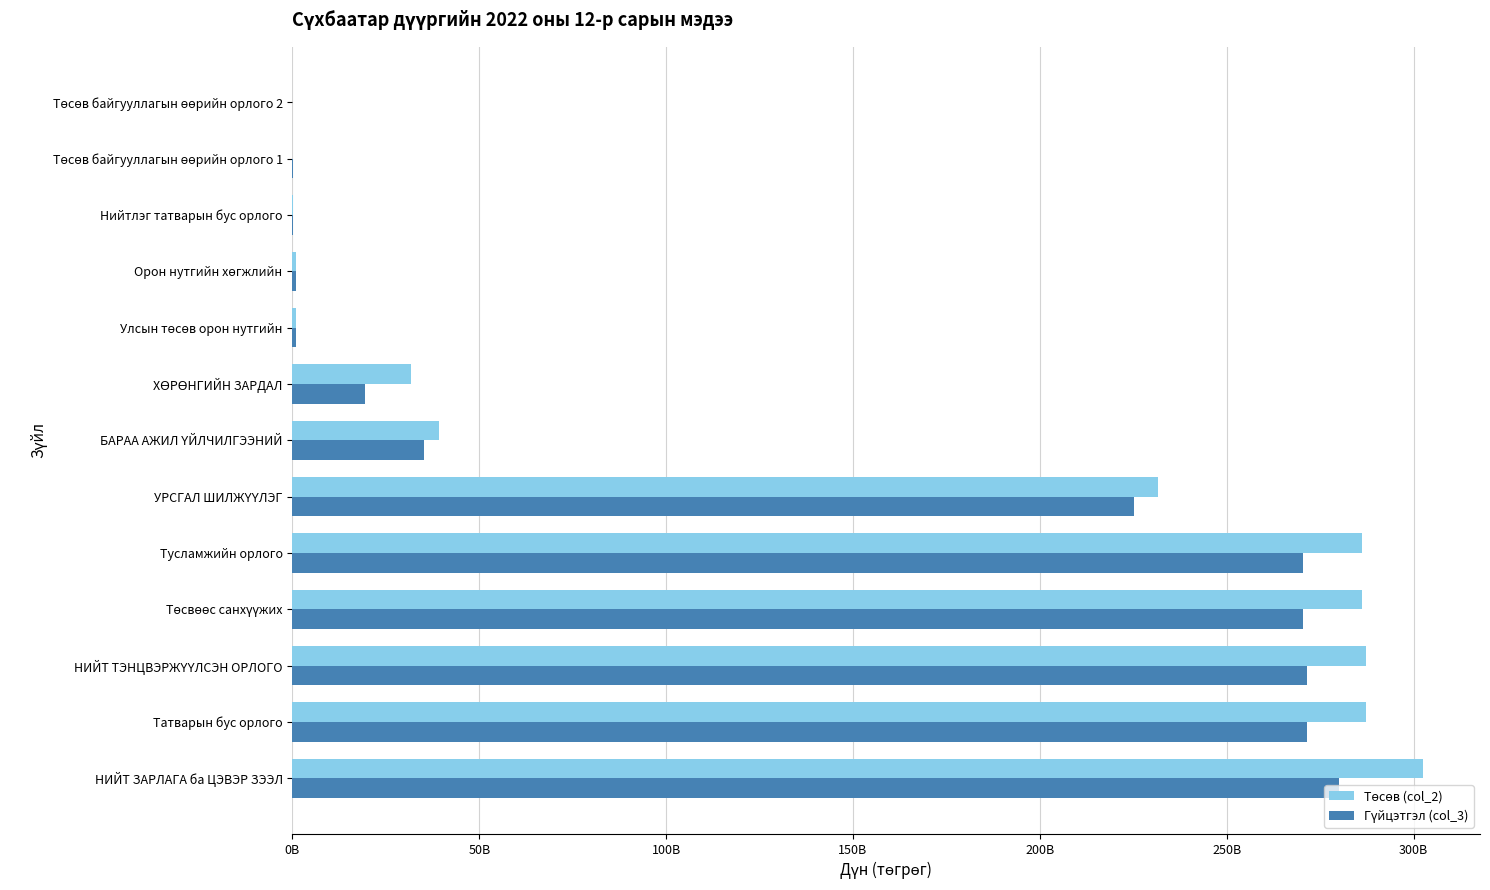

Are the bars horizontal?

Yes